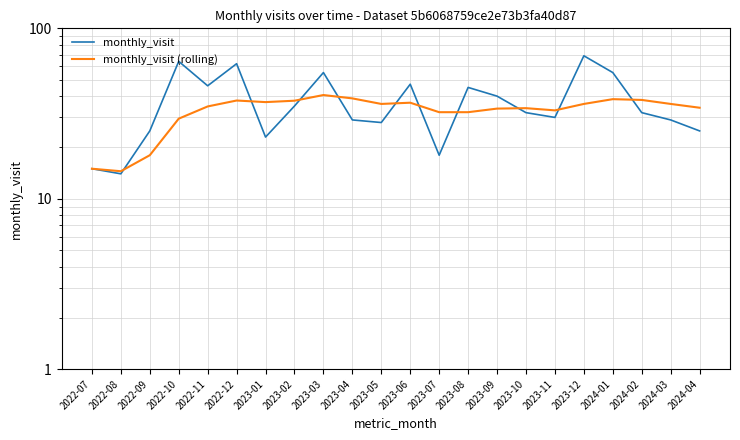

At which category does monthly_visit (rolling) reach its first local peak?

2022-12